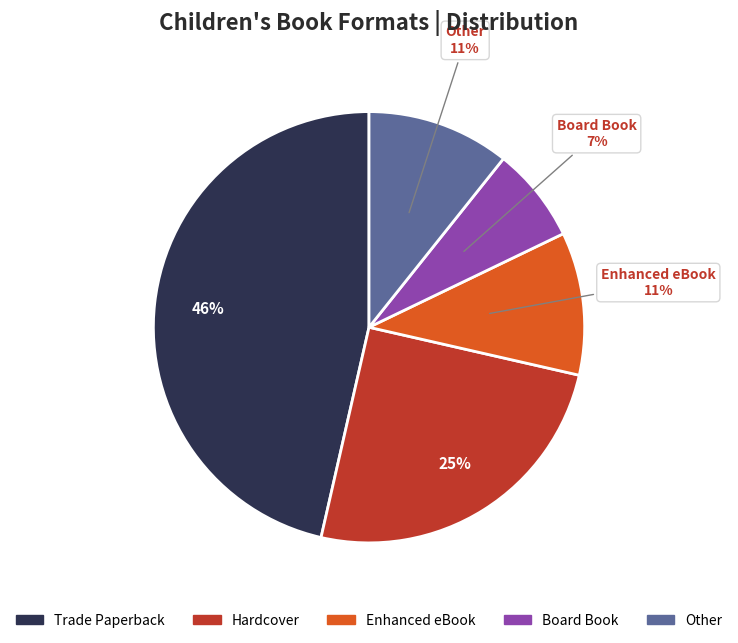

The Board Book slice represents 7% of the pie. True or false?

True